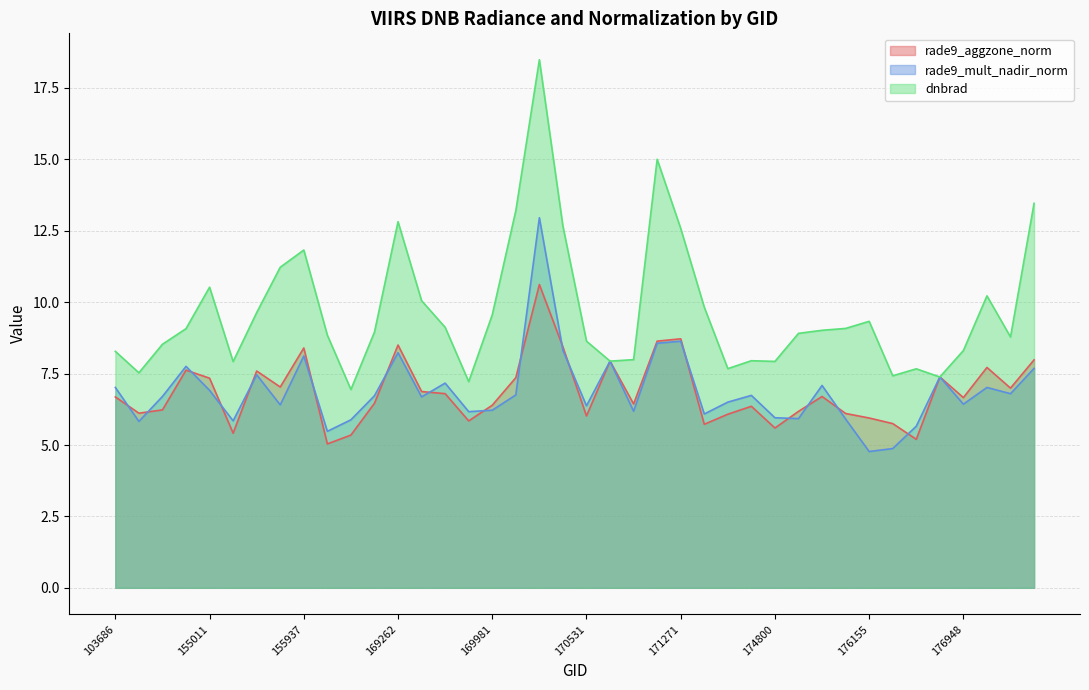

List the labels in order of dnbrad value, largest first.

170168, 171079, 180348, 170155, 169262, 170350, 171271, 155937, 155739, 155011, 177358, 169440, 171454, 155557, 169981, 176155, 169621, 175964, 154406, 175577, 156479, 175388, 156115, 180151, 170531, 154213, 176948, 103686, 170898, 174612, 170716, 174800, 155191, 171638, 176554, 143430, 176359, 176748, 169799, 156294